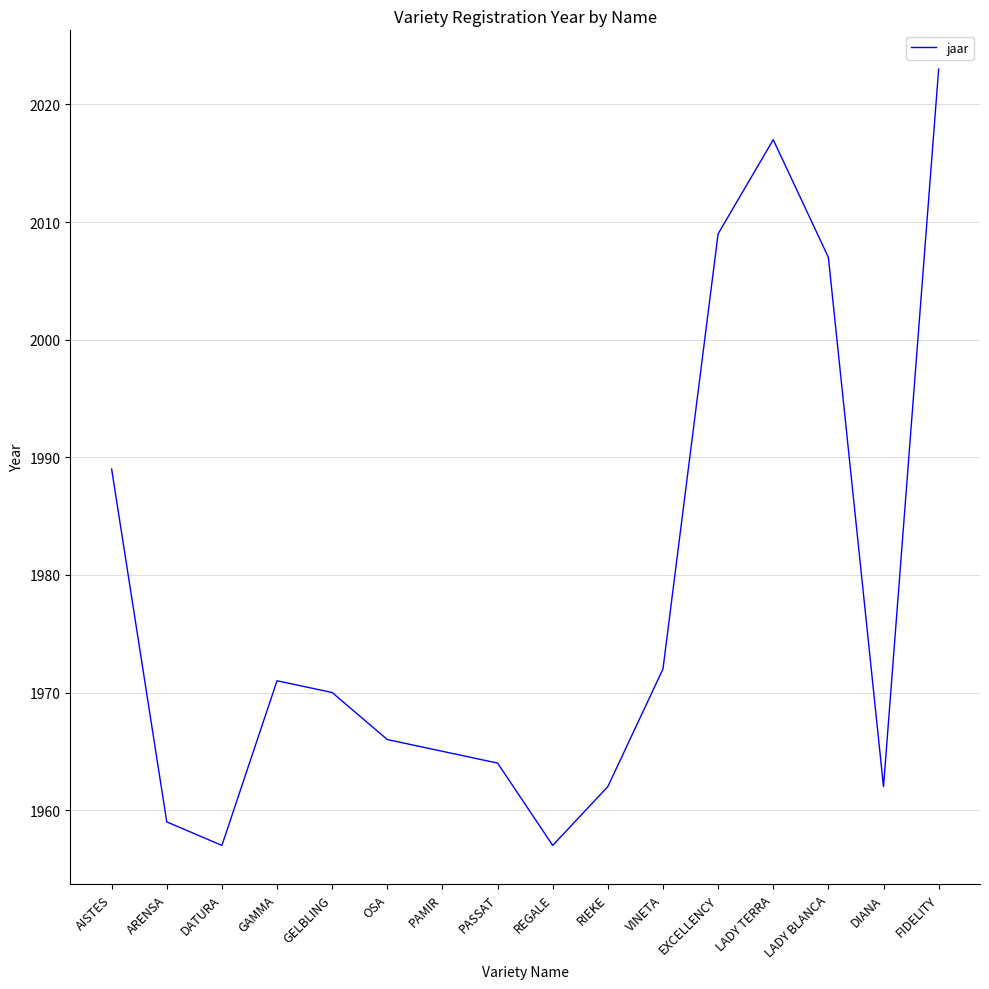

What position from the left is DIANA?

15